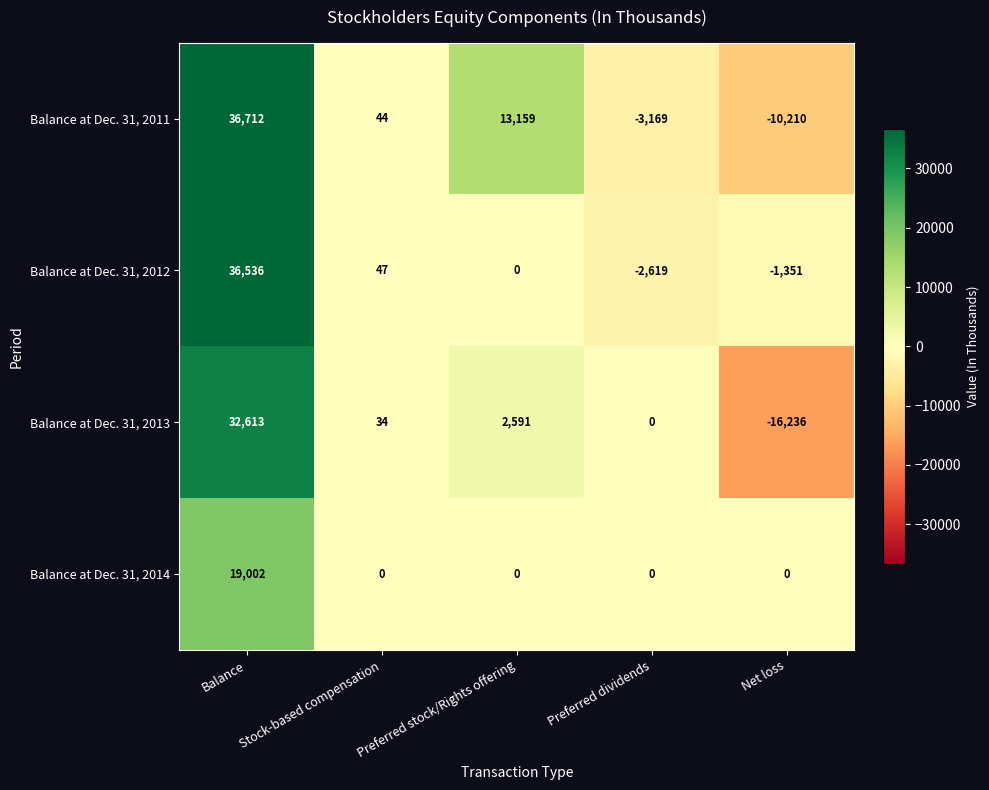

At which label is Balance at Dec. 31, 2012 closest to 16958?

Stock-based compensation